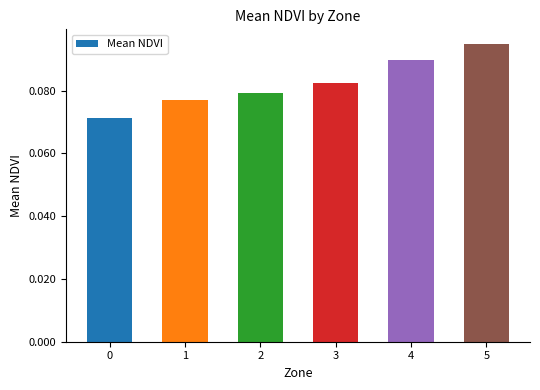

The value at 4 is 0.2. True or false?

False